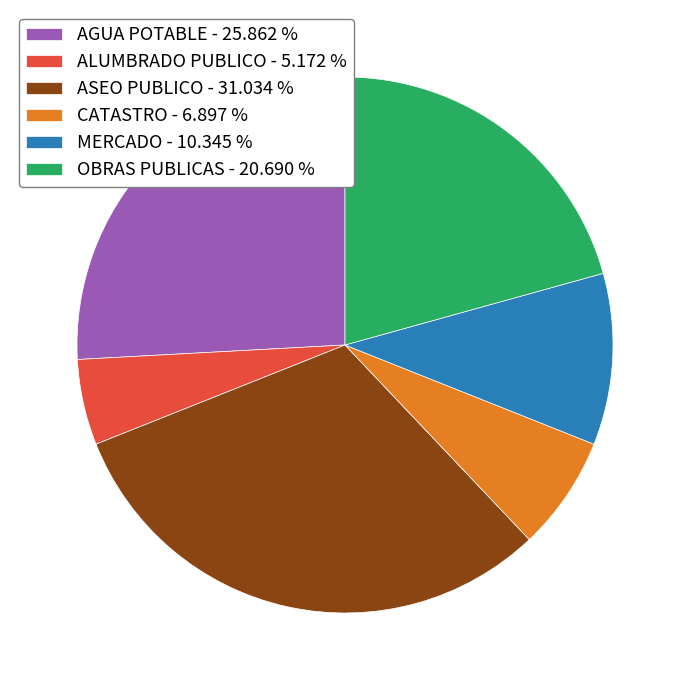

What is the largest slice in the pie chart?

ASEO PUBLICO